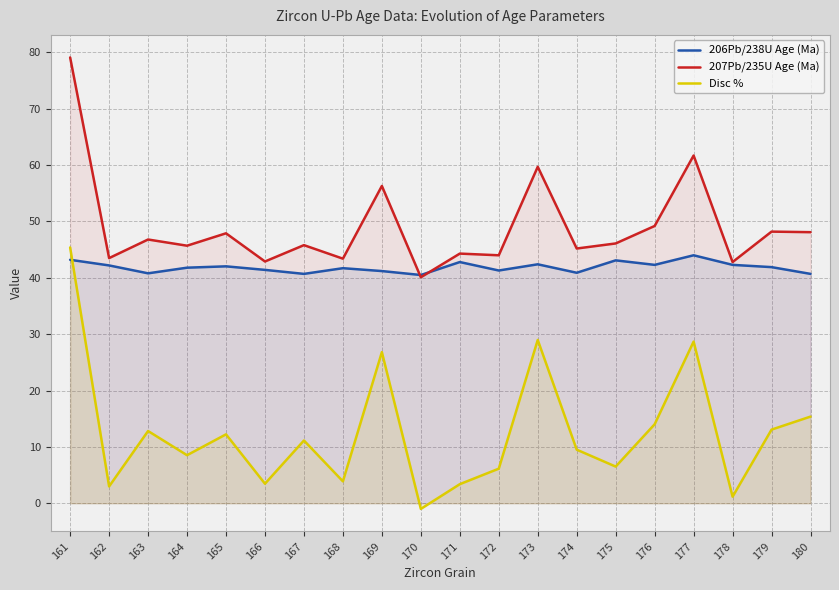

Between 178 and 174, which is larger?

178